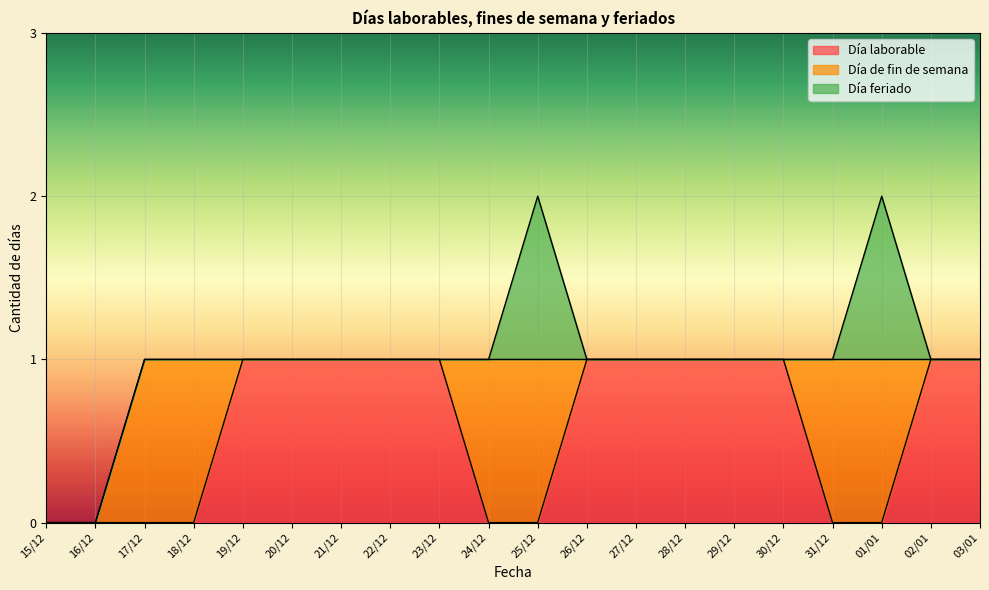

What is the label of the 3rd point from the right?

01/01